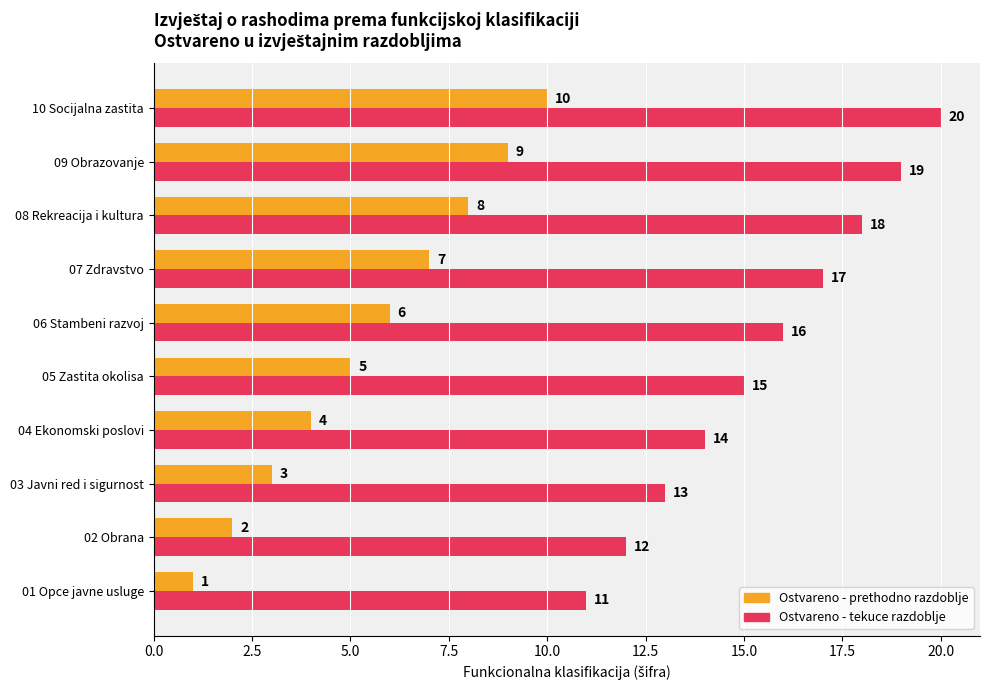

What is the minimum value for Ostvareno - tekuce razdoblje?

11